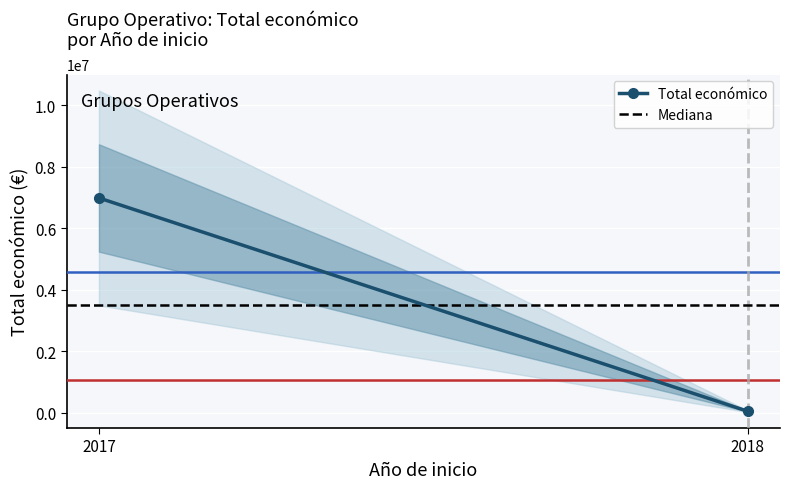

What is the value of the Total económico point at the 2nd from the left?

49300.0